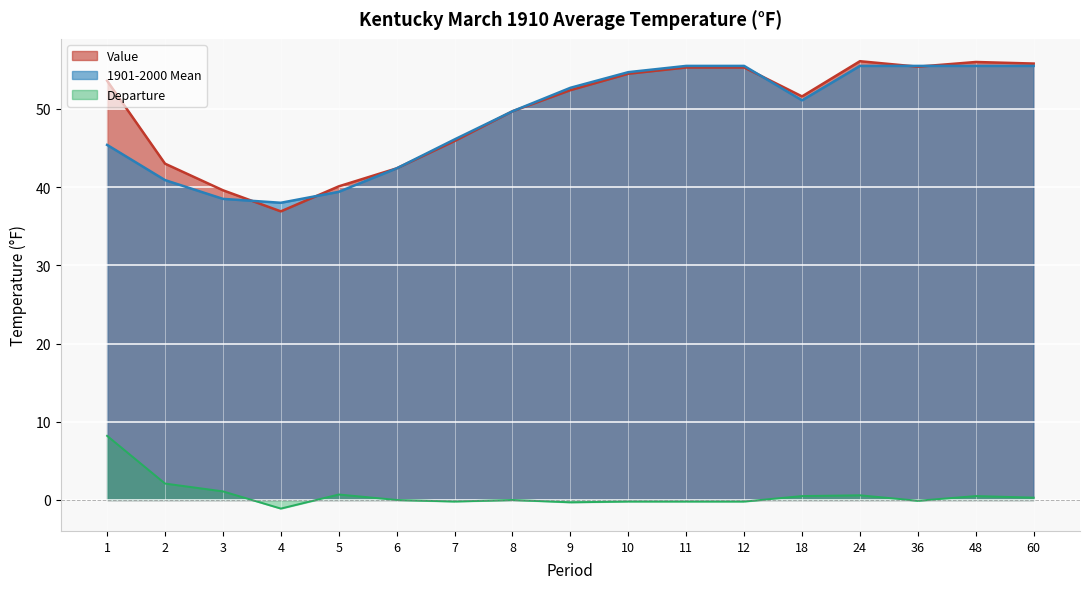

Where is the first local minimum for 1901-2000 Mean?

4